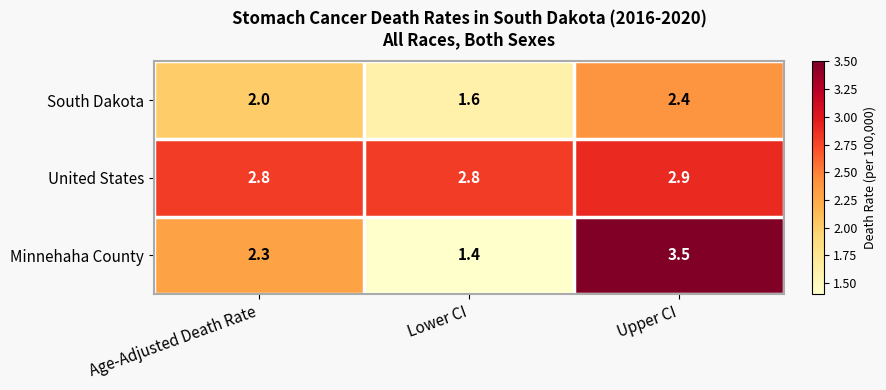

Between Age-Adjusted Death Rate and Upper CI, which series saw the biggest shift?

Minnehaha County